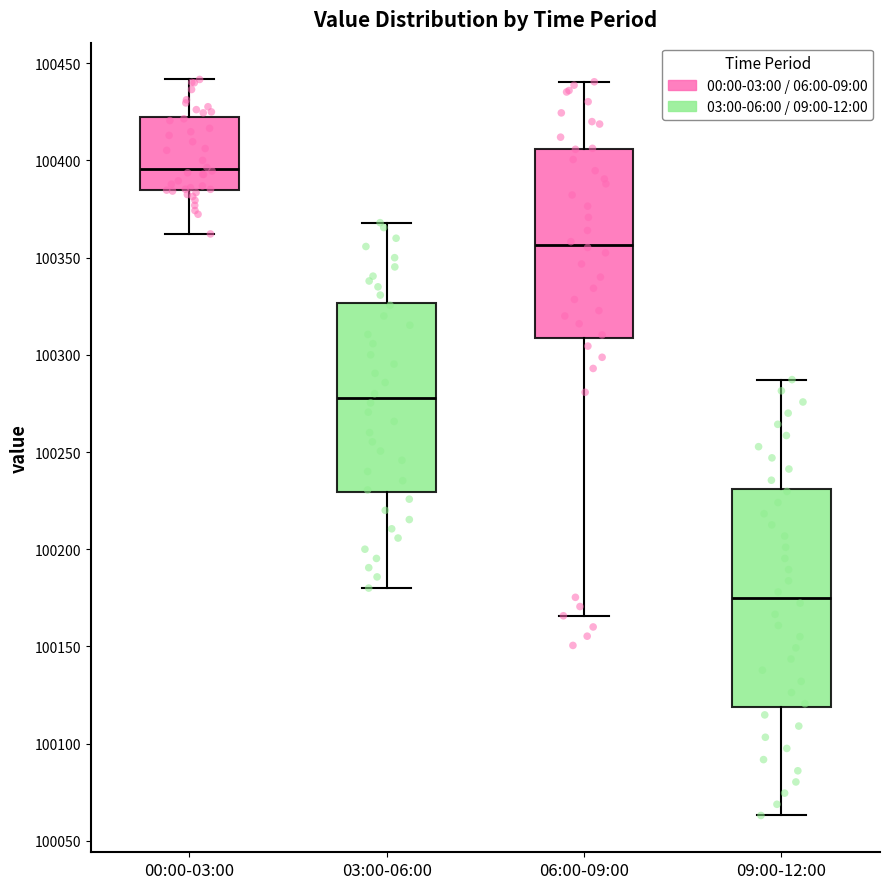

Where is the upper edge of the box for 09:00-12:00 on the y-axis? The values are not printed on the chart, so give them approximately, as read against the axis.

100230